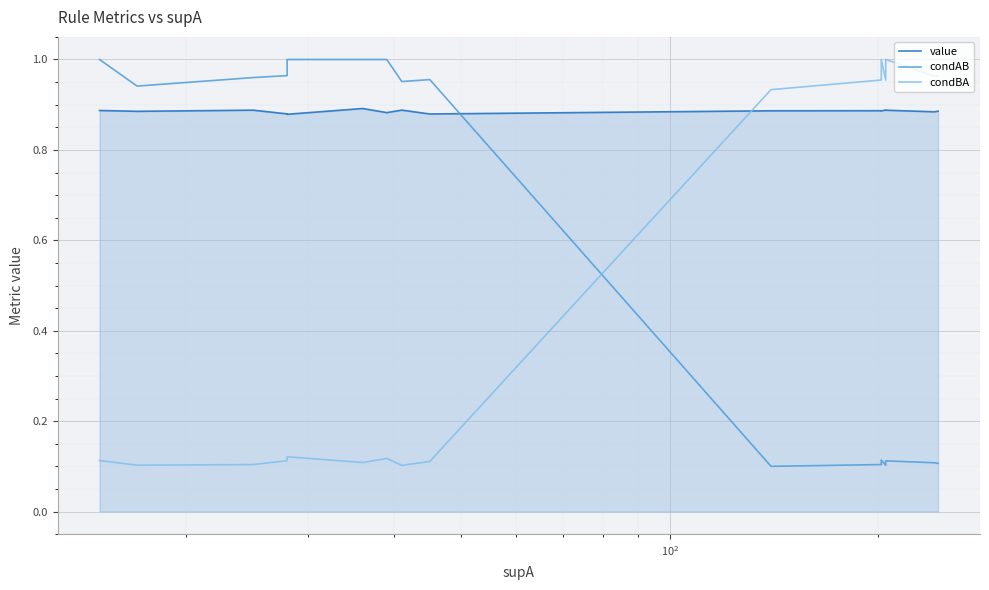

Reading left to right, transcribe all the data shown in this chart.

value: 0.9	0.9	0.9	0.9	0.9	0.9	0.9	0.9	0.9	0.9	0.9	0.9	0.9	0.9	0.9	0.9	0.9	0.9	0.9	0.9
condAB: 1.0	0.9	1.0	1.0	1.0	1.0	1.0	1.0	1.0	1.0	1.0	1.0	1.0	0.1	0.1	0.1	0.1	0.1	0.1	0.1
condBA: 0.1	0.1	0.1	0.1	0.1	0.1	0.1	0.1	0.1	0.1	0.1	0.1	0.1	0.9	1.0	1.0	1.0	1.0	1.0	1.0